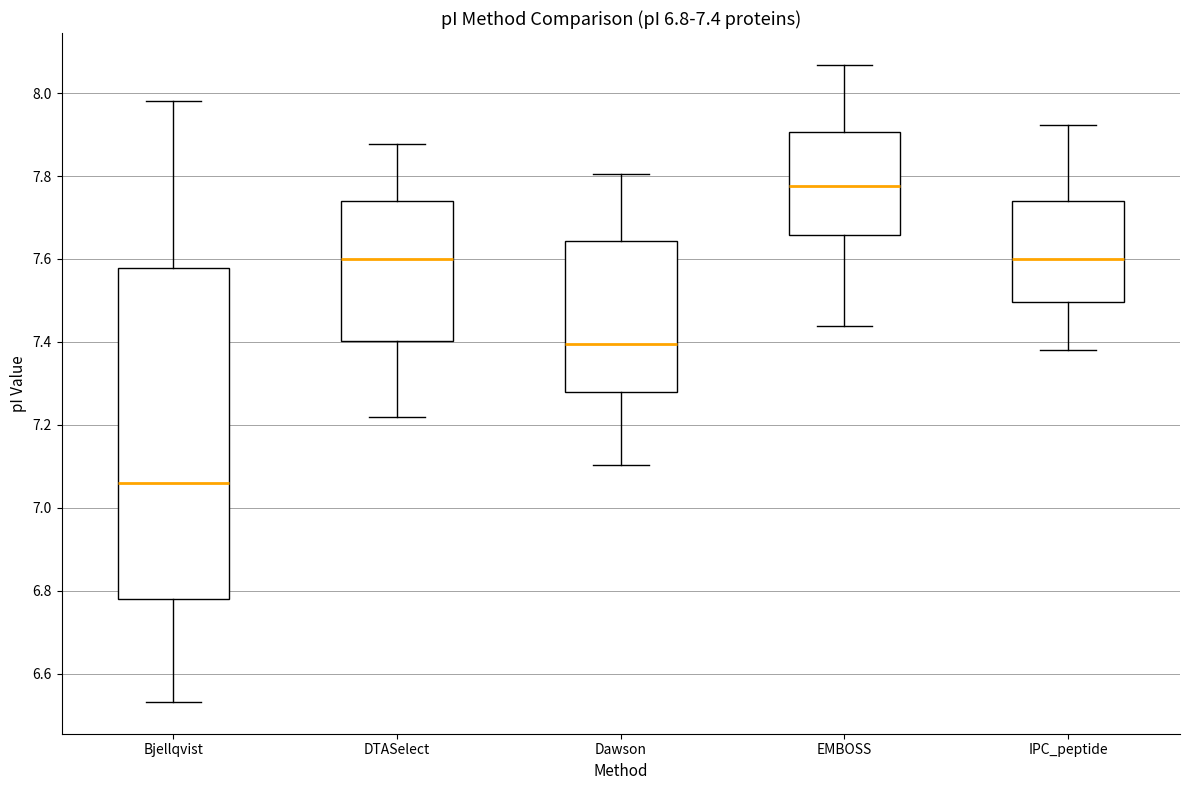

Comparing the boxes themselves (not the whiskers), which one is the tallest?

Bjellqvist